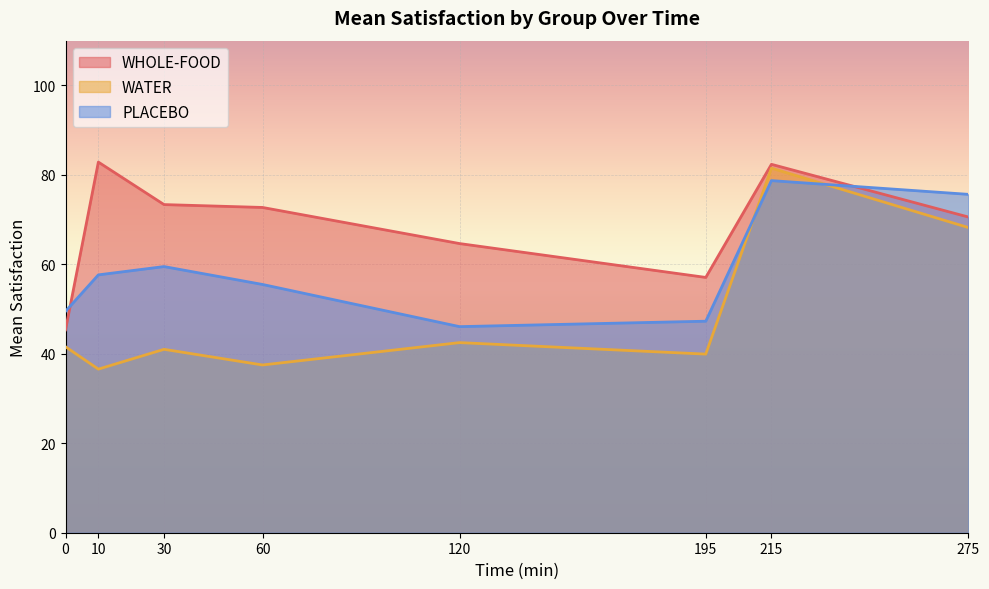

How many categories are shown in the chart?

8